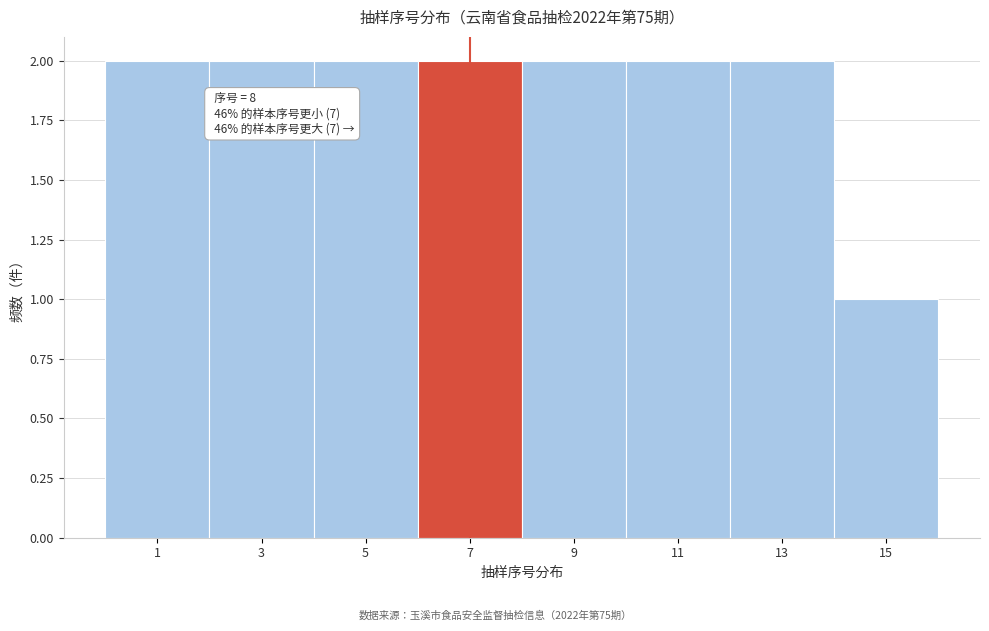

Reading left to right, list all the values displayed in this chart.

1=2	3=2	5=2	7=2	9=2	11=2	13=2	15=1